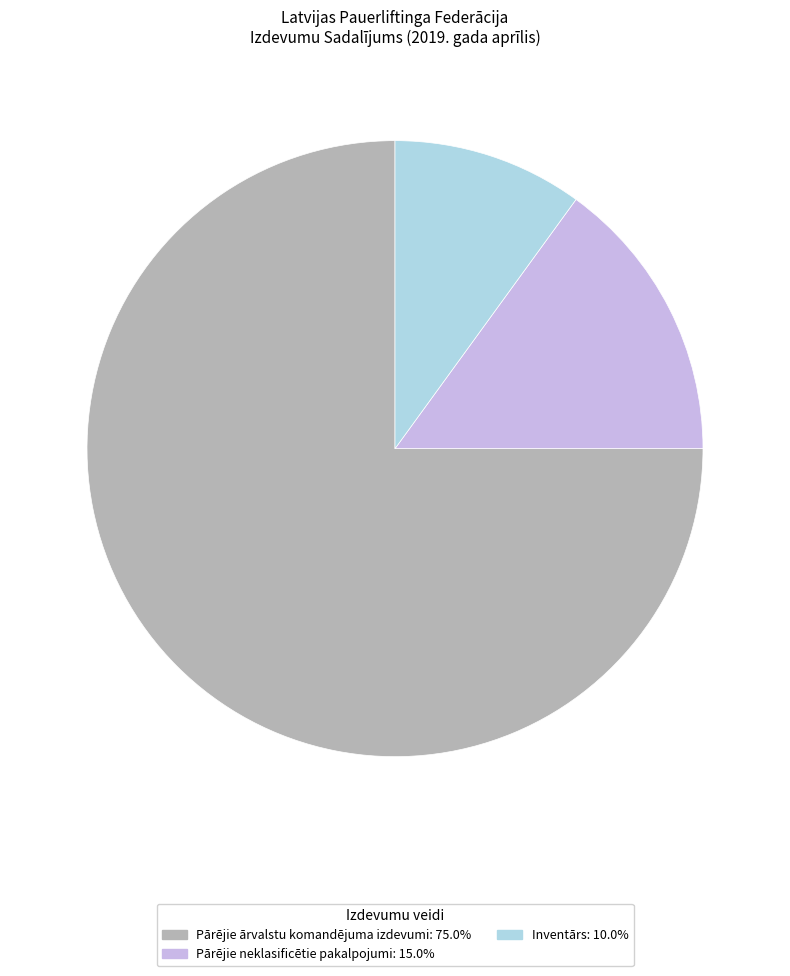

Is there a majority slice in this chart?

Yes